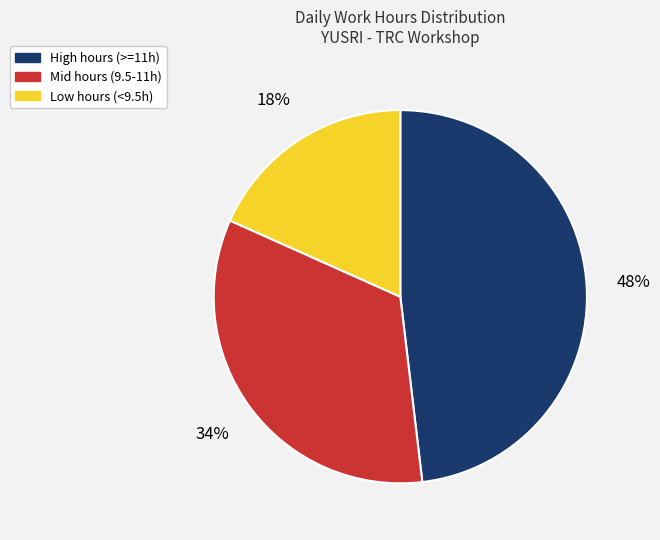

To the nearest percent, what is the average slice percentage?

33%